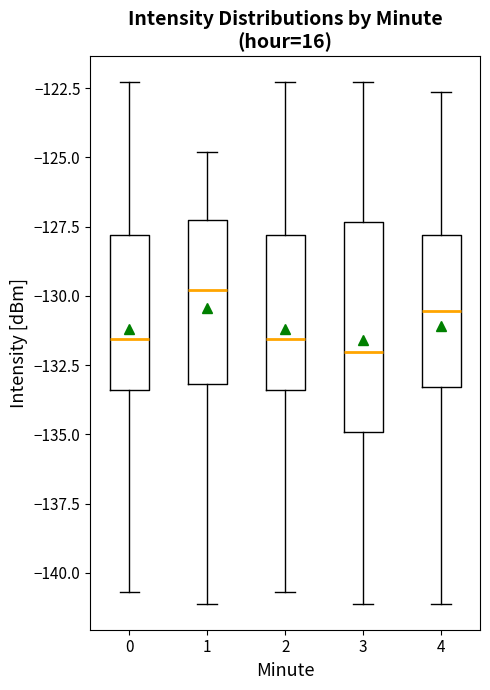

Which box's median line is the highest?

1